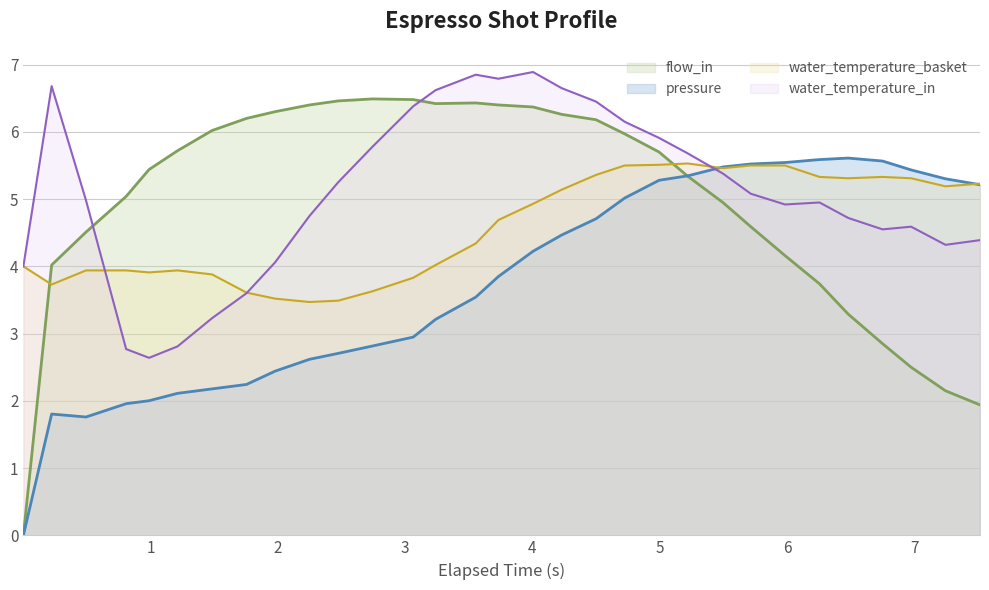

How many interior local valleys does the pressure series have?

1